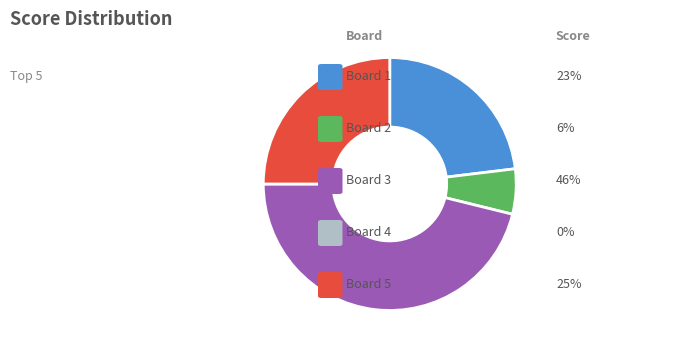

Is there a majority slice in this chart?

No